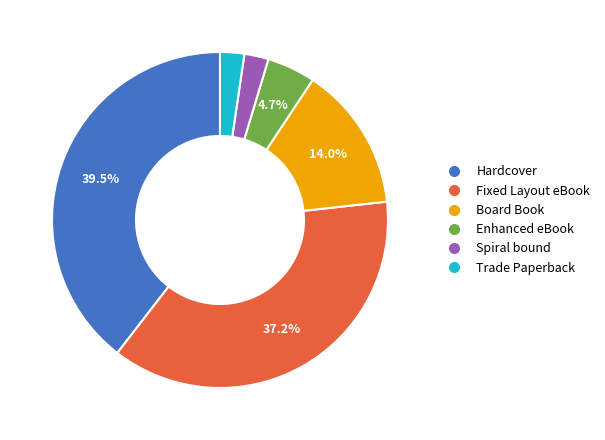

Is there a majority slice in this chart?

No